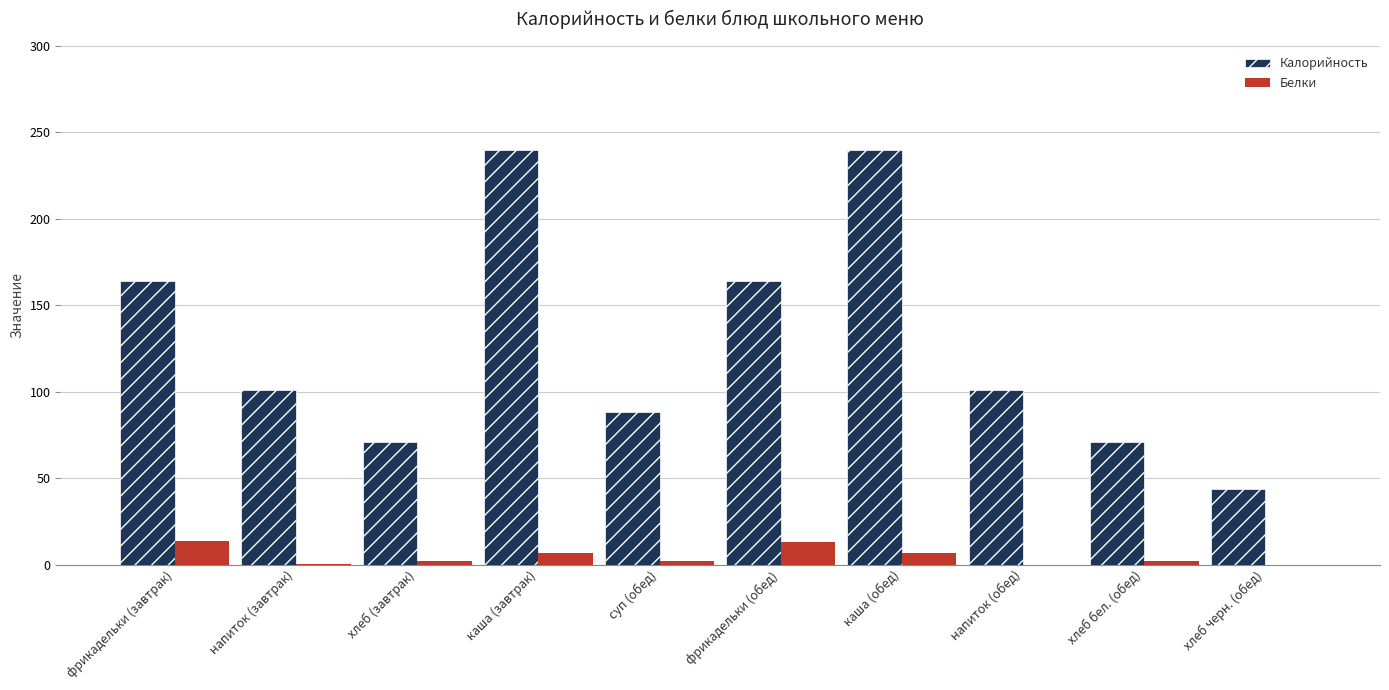

Which series changed the most between хлеб (завтрак) and каша (завтрак)?

Калорийность